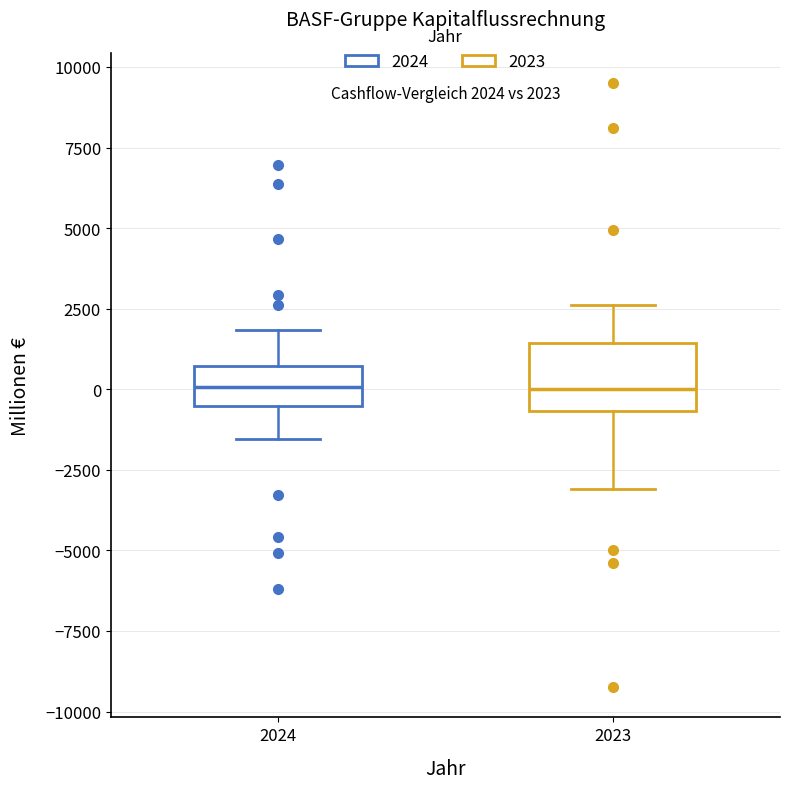

Which box is the tallest, from its lower edge to its upper edge?

2023